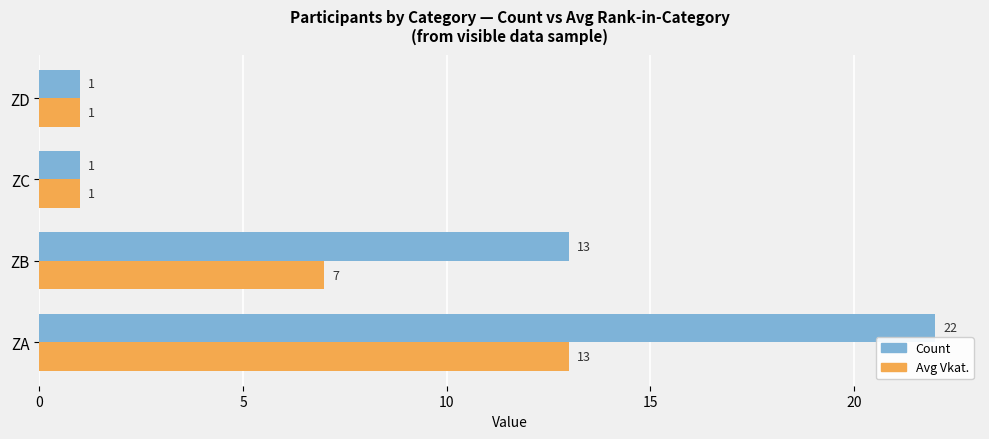

What is the highest value of the Avg Vkat. series?

13